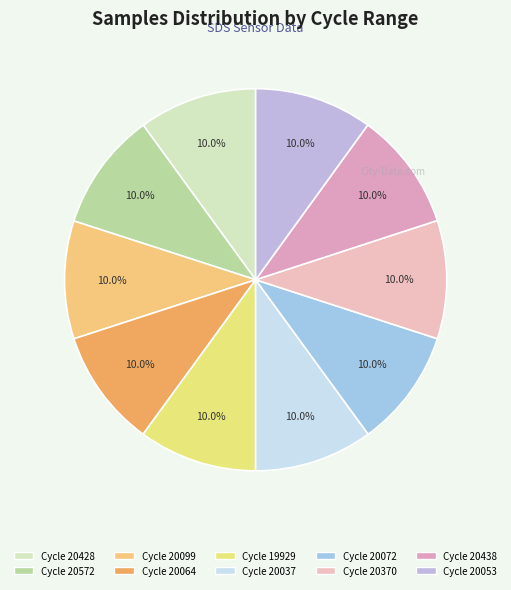

How many segments does this pie chart have?

10